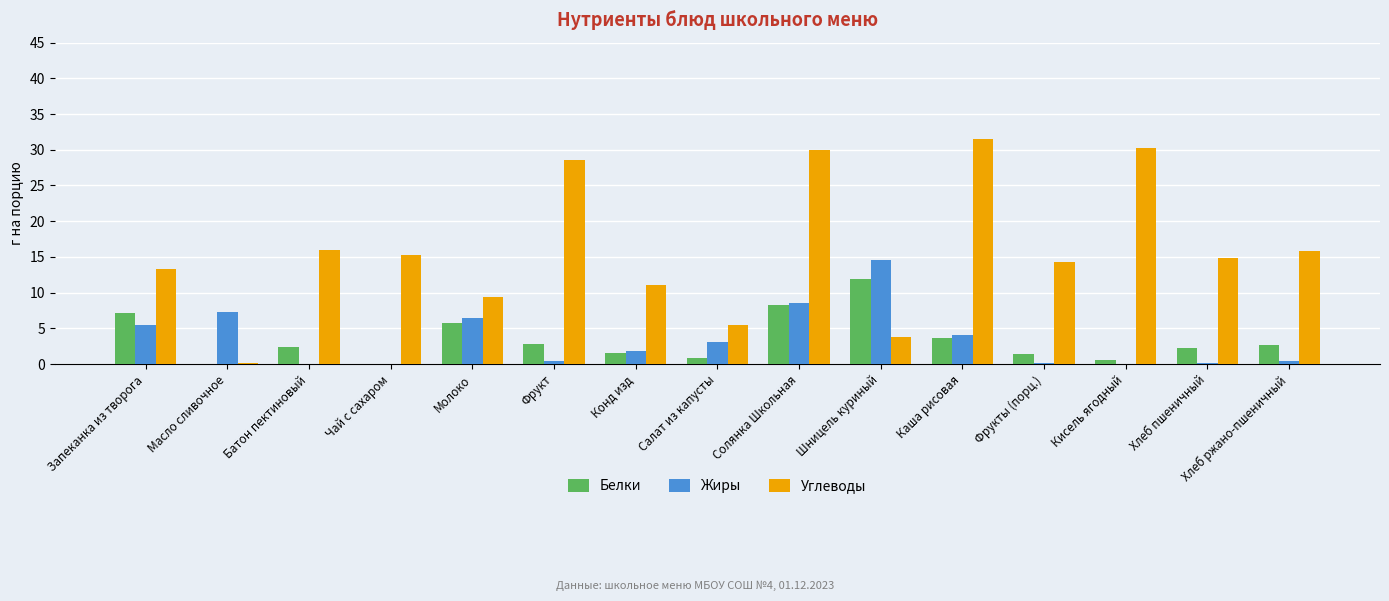

True or false: Углеводы has a value of 15.2 at Чай с сахаром.

True